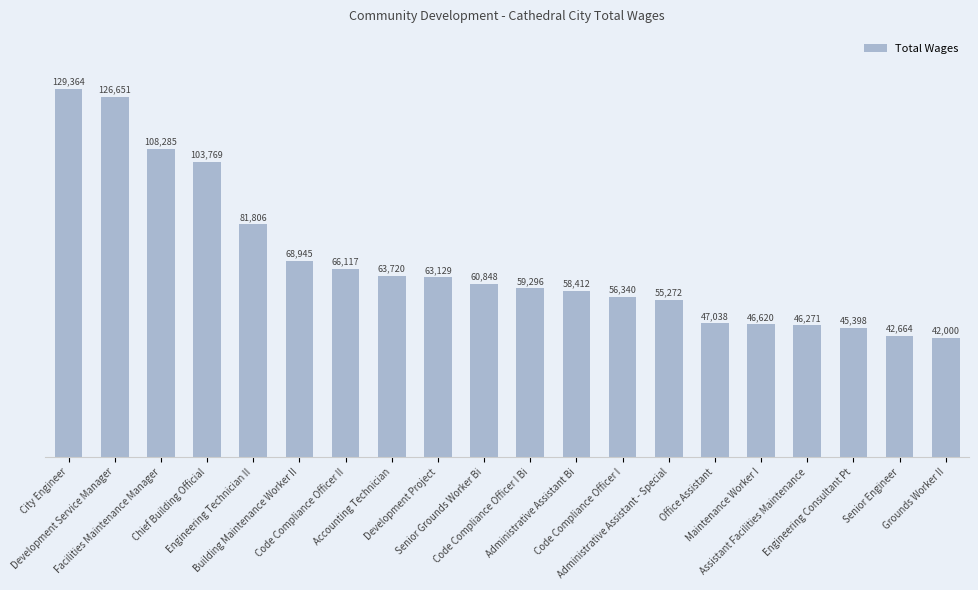

What is the ratio of the value at Senior Grounds Worker Bi to the value at Code Compliance Officer I Bi?

1.0